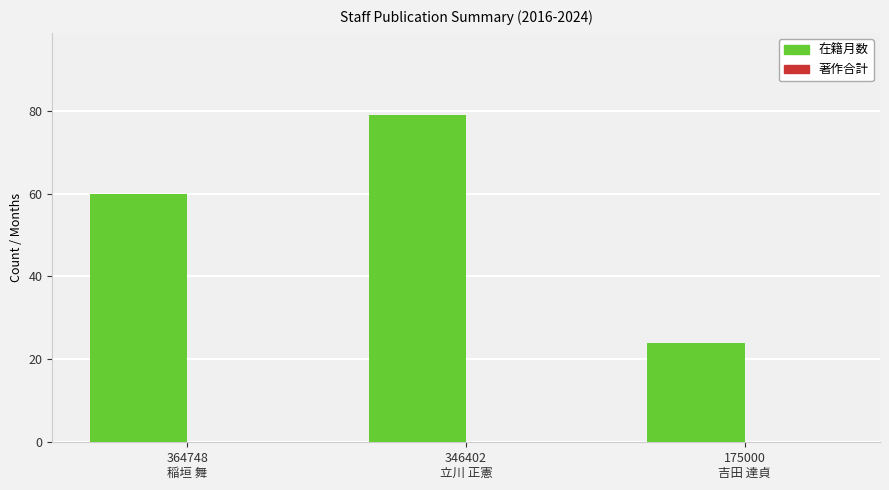

What is the greatest value displayed?

79